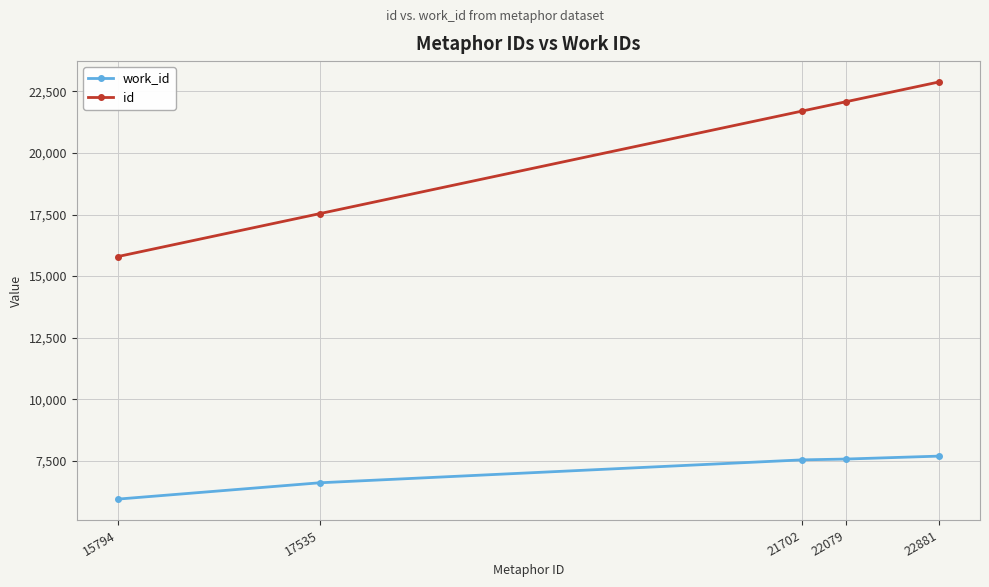

Is the value of work_id at 22079 greater than the value of id at 17535?

No